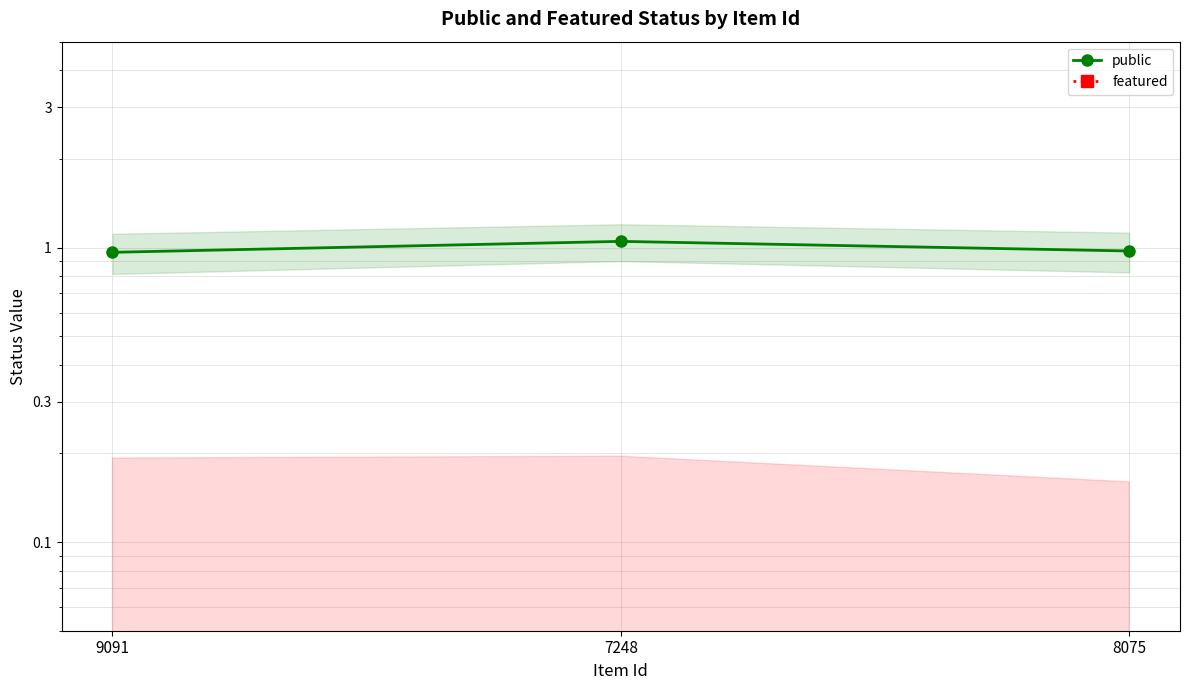

What is the difference between the public values at 9091 and 7248?

0.1